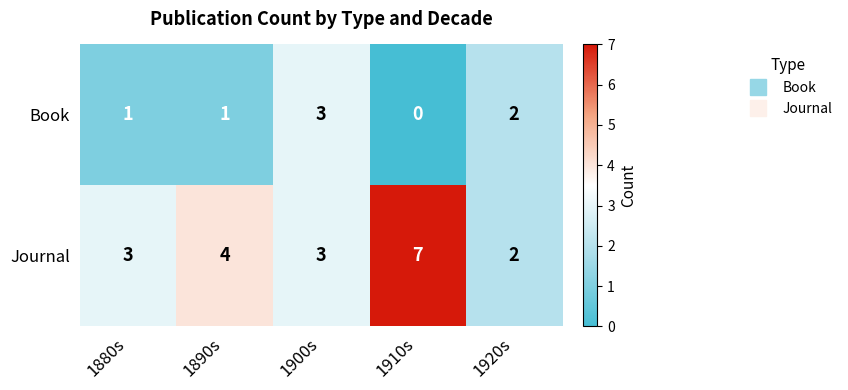

What is the total value across all series at 1900s?

6